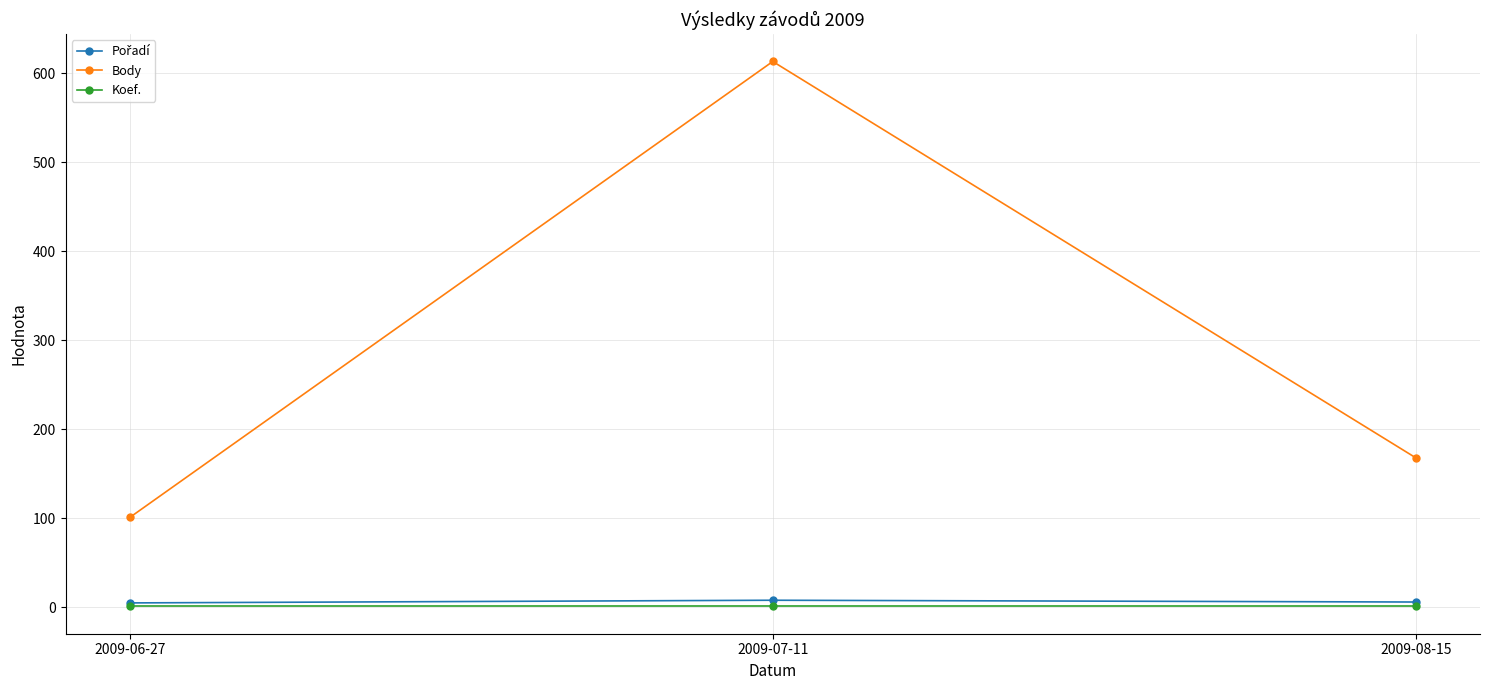

Is this an area chart (filled region under the line)?

No